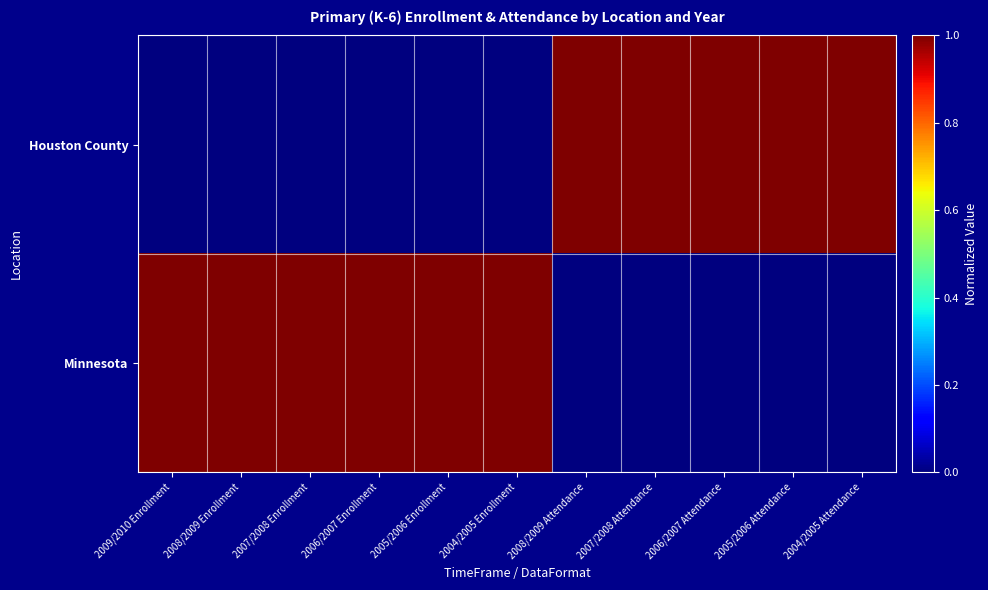

What is the total value across all series at 2005/2006 Enrollment?

1